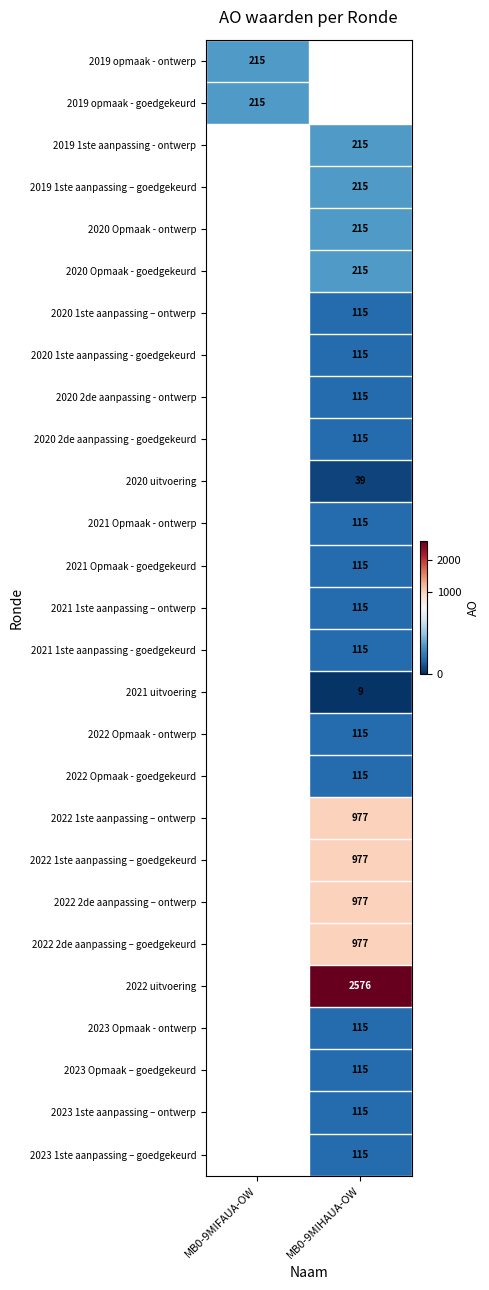

Is it true that 2022 2de aanpassing – ontwerp equals 977 at MB0-9MIHAUA-OW?

True